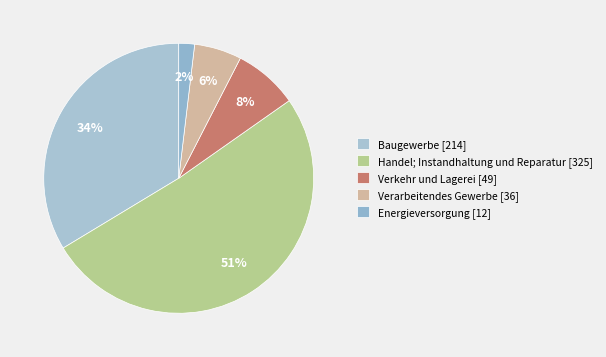

Which slice is the largest?

Handel; Instandhaltung und Reparatur